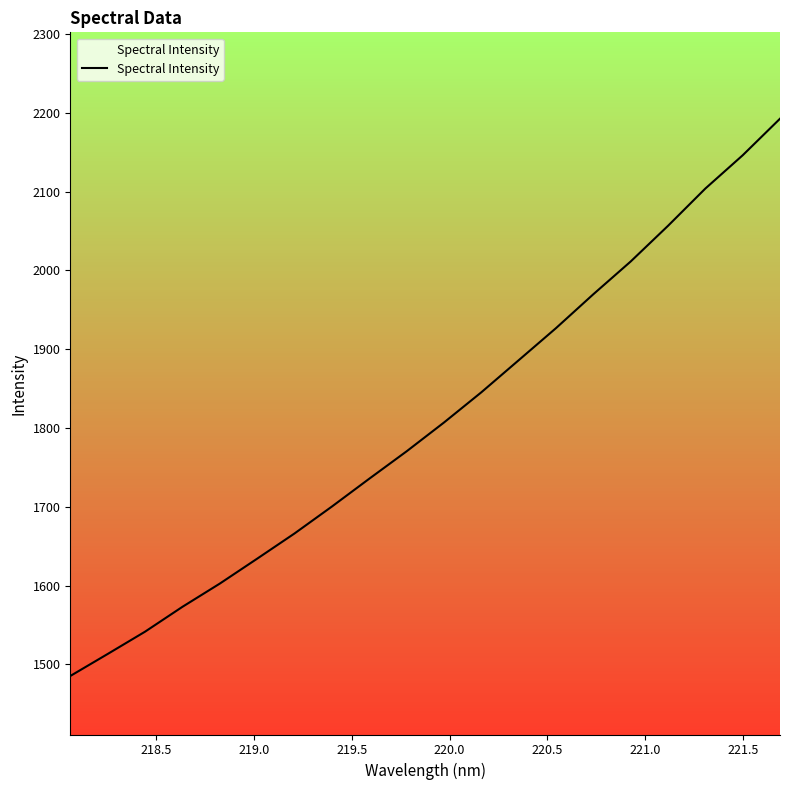

What is the difference between the maximum and minimum values?

707.3